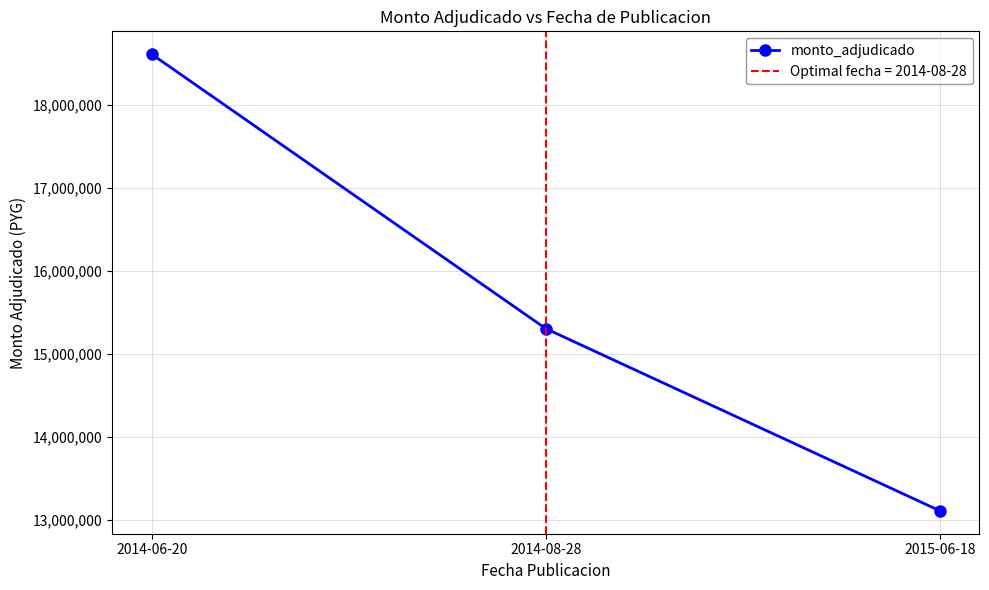

What is the label of the 3rd point from the left?

2015-06-18